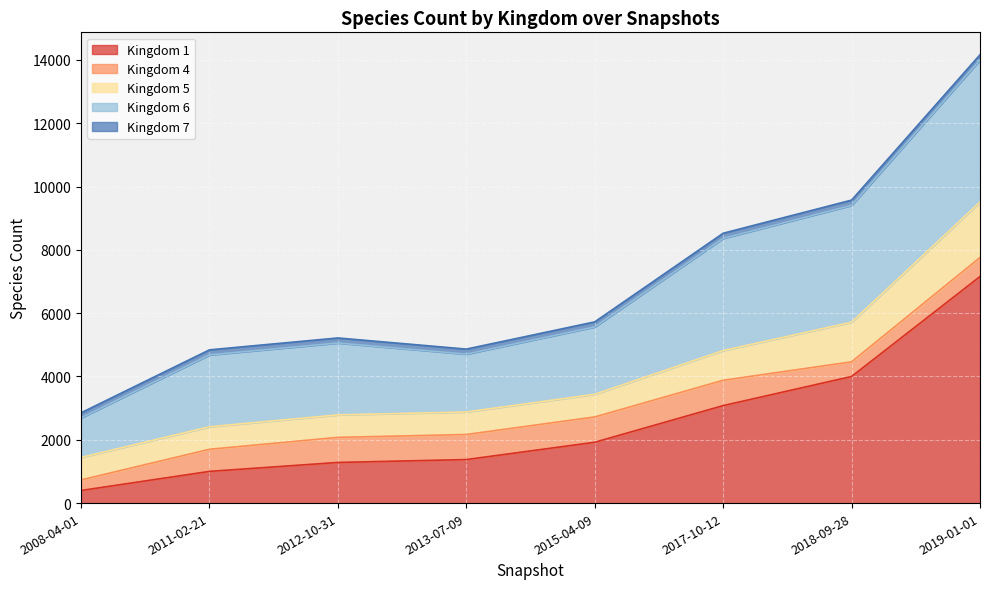

True or false: 7 and 4 cross at least once.

False